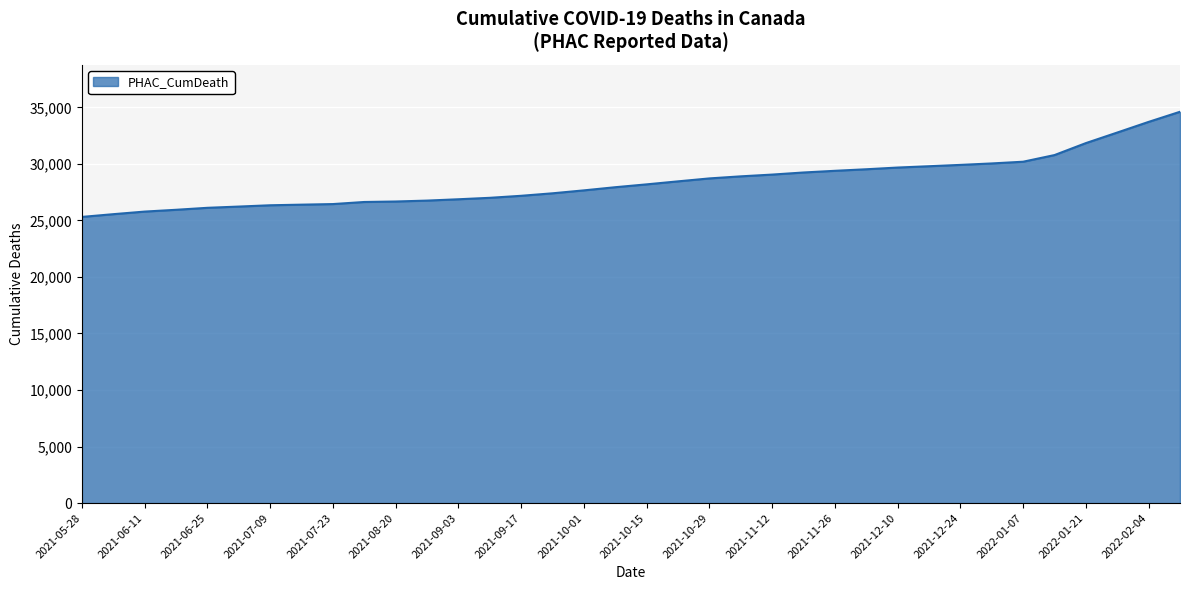

How many distinct data groups are displayed?

1